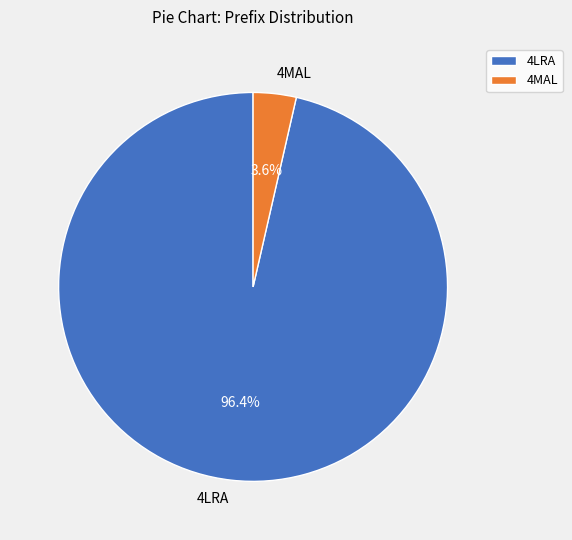

The 4LRA slice represents 87% of the pie. True or false?

False